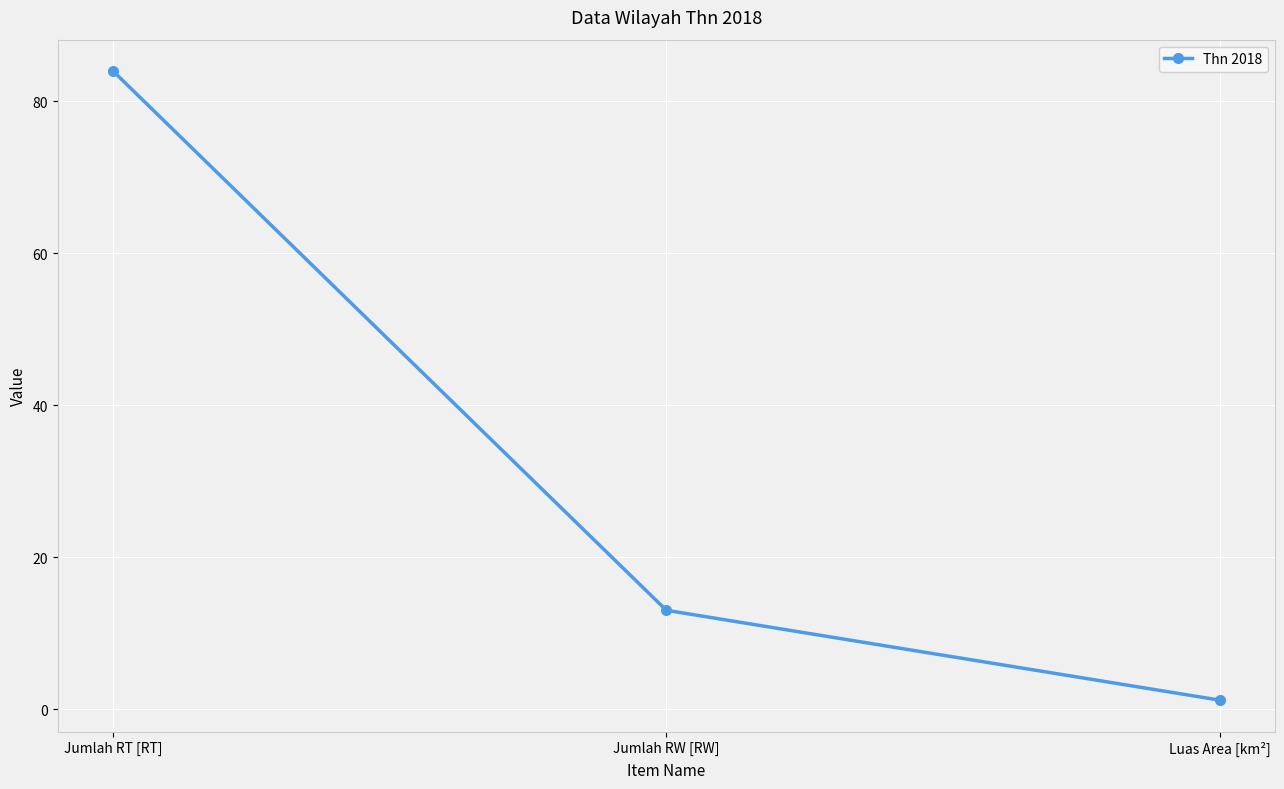

What is the difference between the maximum and minimum values?

82.8